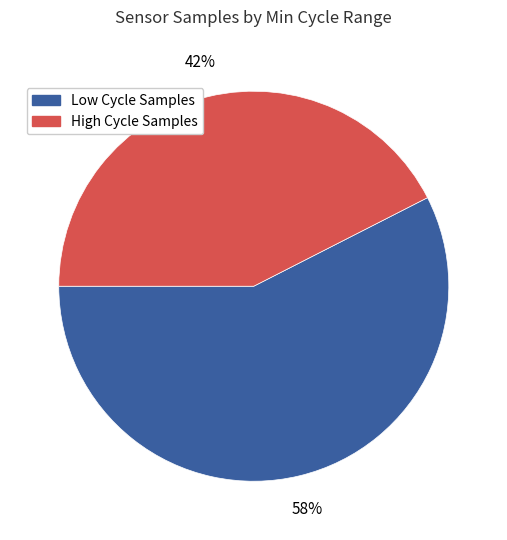

To the nearest percent, what is the average slice percentage?

50%